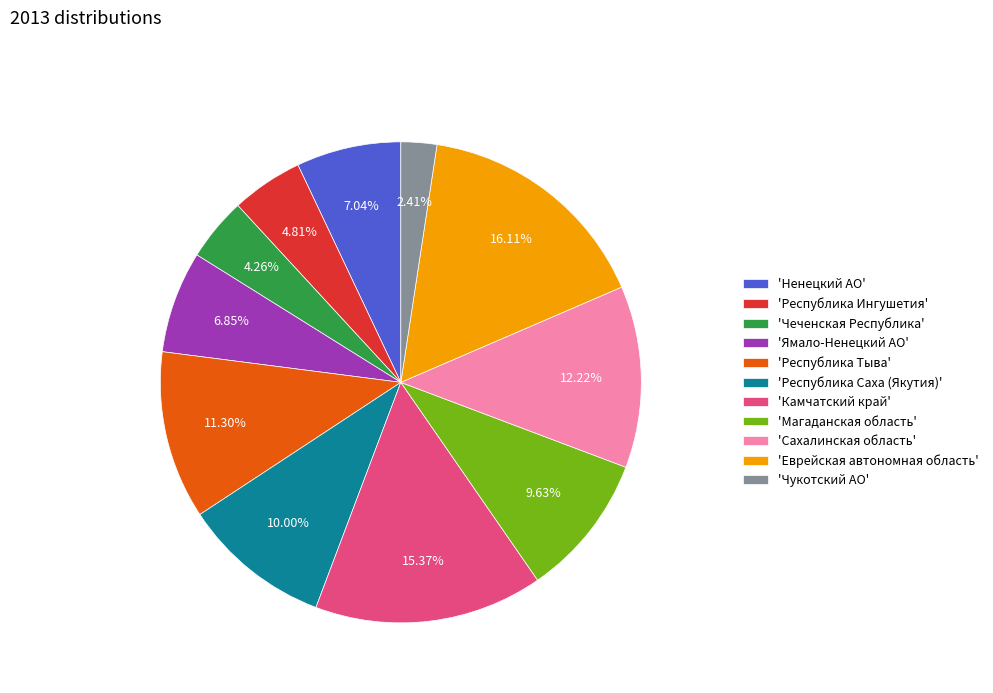

What is the largest slice in the pie chart?

'Еврейская автономная область'